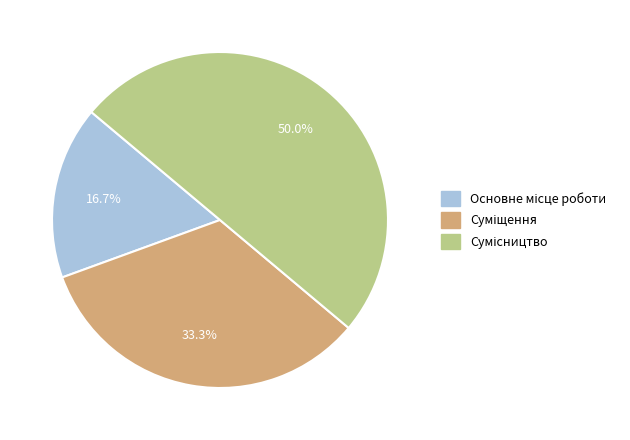

Count the number of slices in the pie.

3